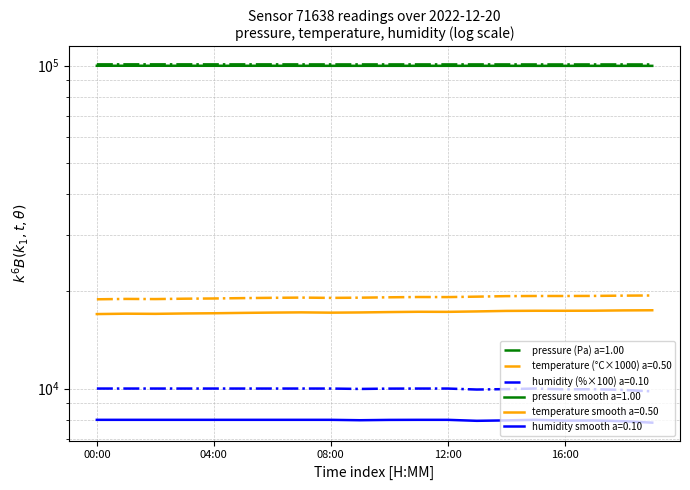

Where is humidity nearest to the value 9900?

18:00